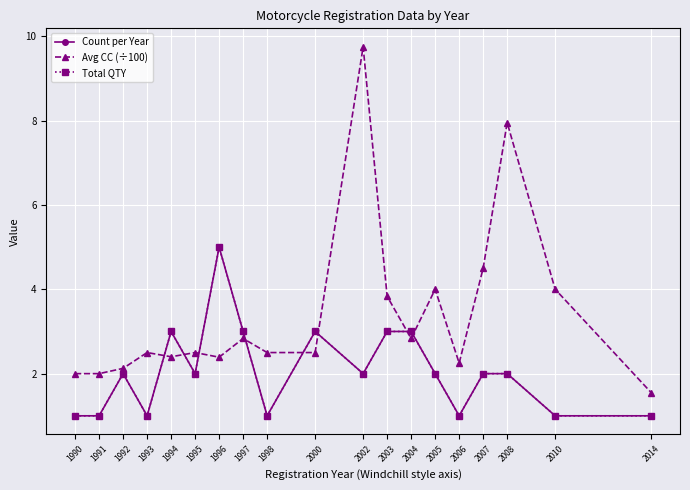

How many interior local peaks does the Avg CC (÷100) series have?

6